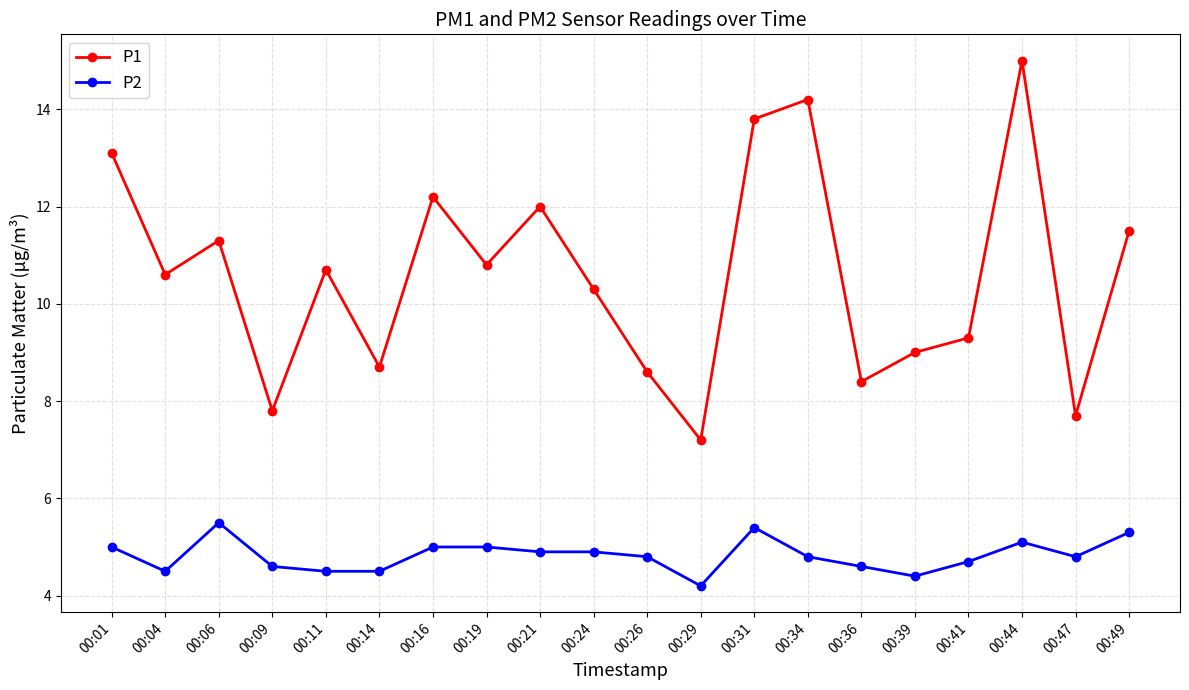

The P2 series shows 7.1 at 00:26. True or false?

False